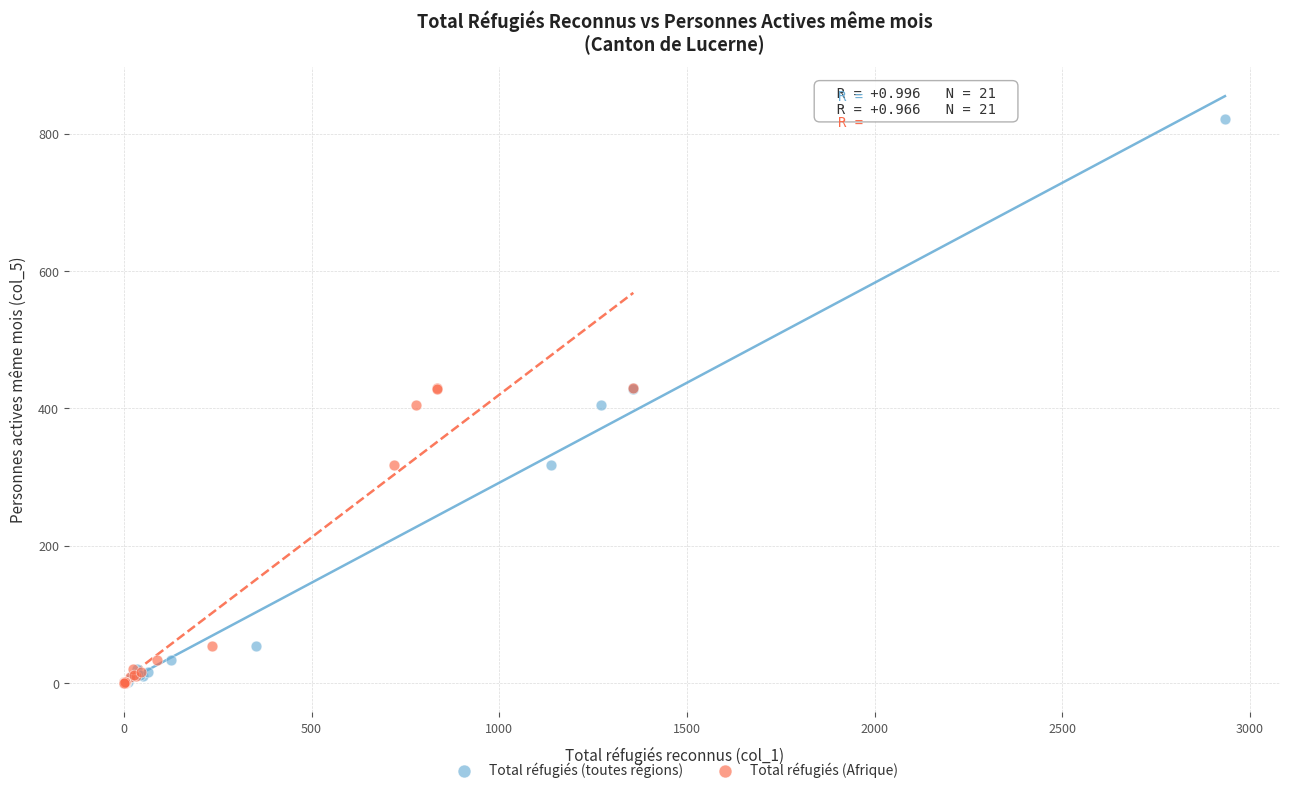

Which series reaches the maximum Y coordinate?

Total réfugiés (toutes régions)